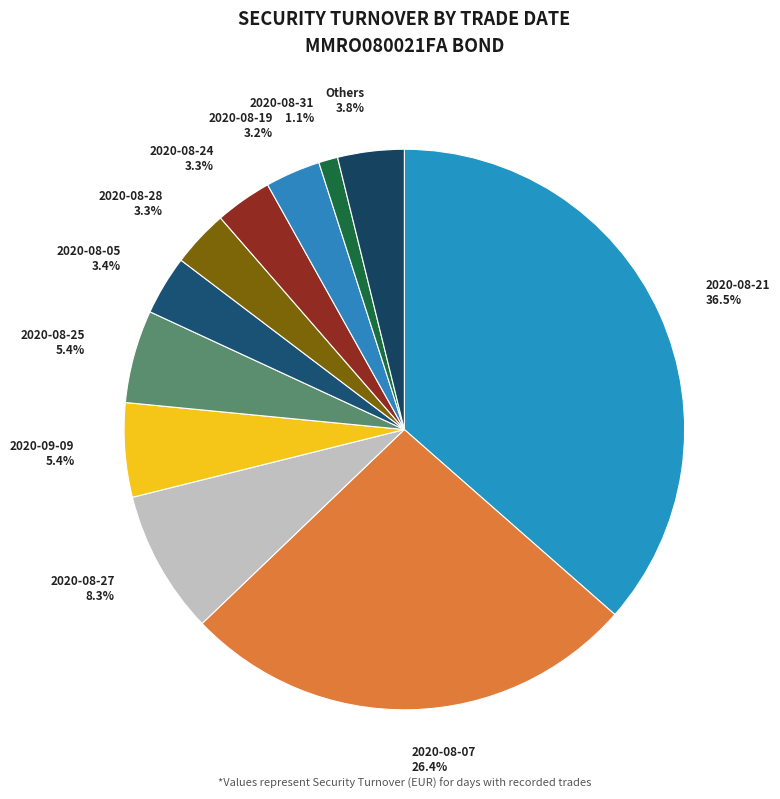

To the nearest percent, what is the combined percentage of 2020-08-21 and 2020-08-07?

63%